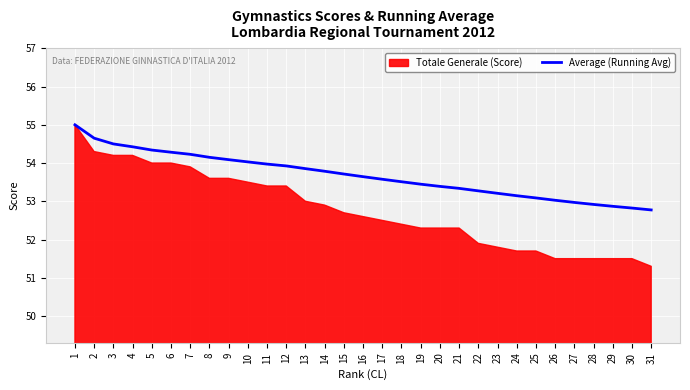

The Average (Running Avg) series shows 70.4 at 20. True or false?

False